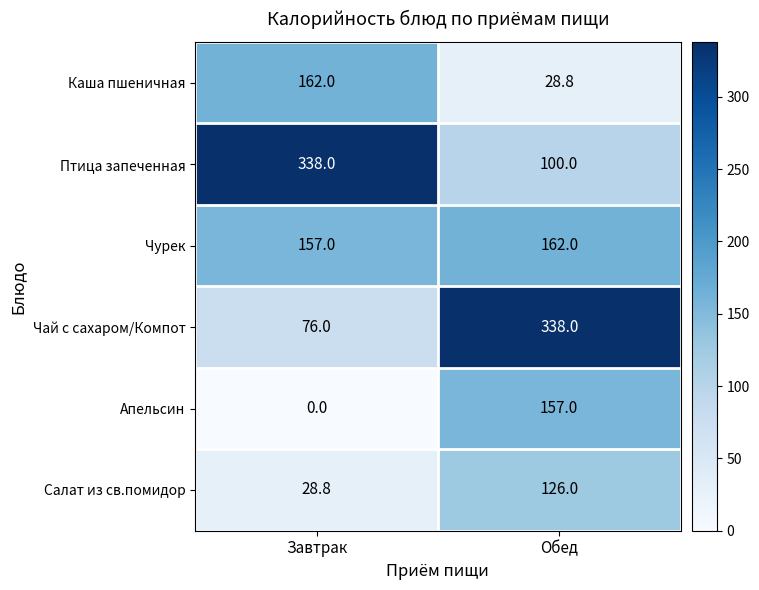

What is the highest value of the Каша пшеничная series?

162.0